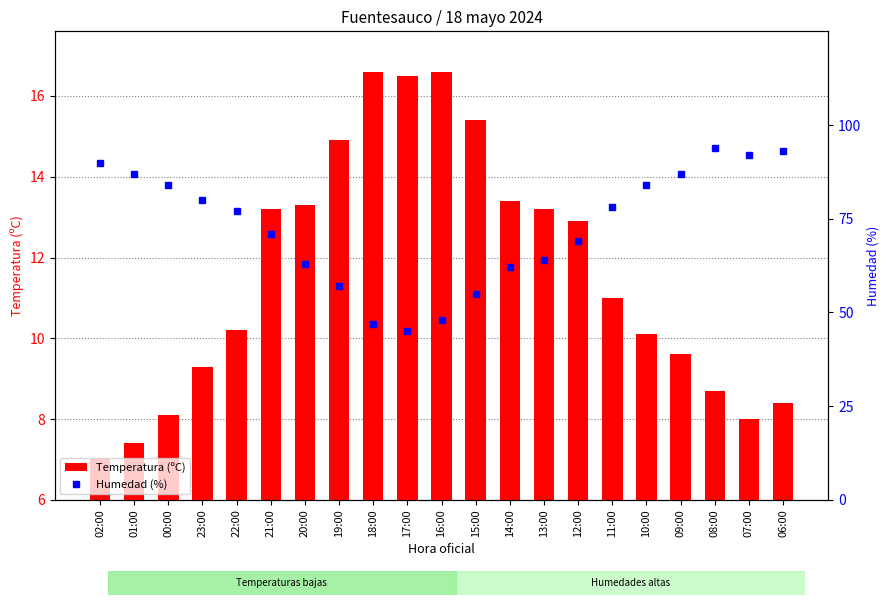

What are all the series names shown in the legend?

Temperatura (ºC), Humedad (%)